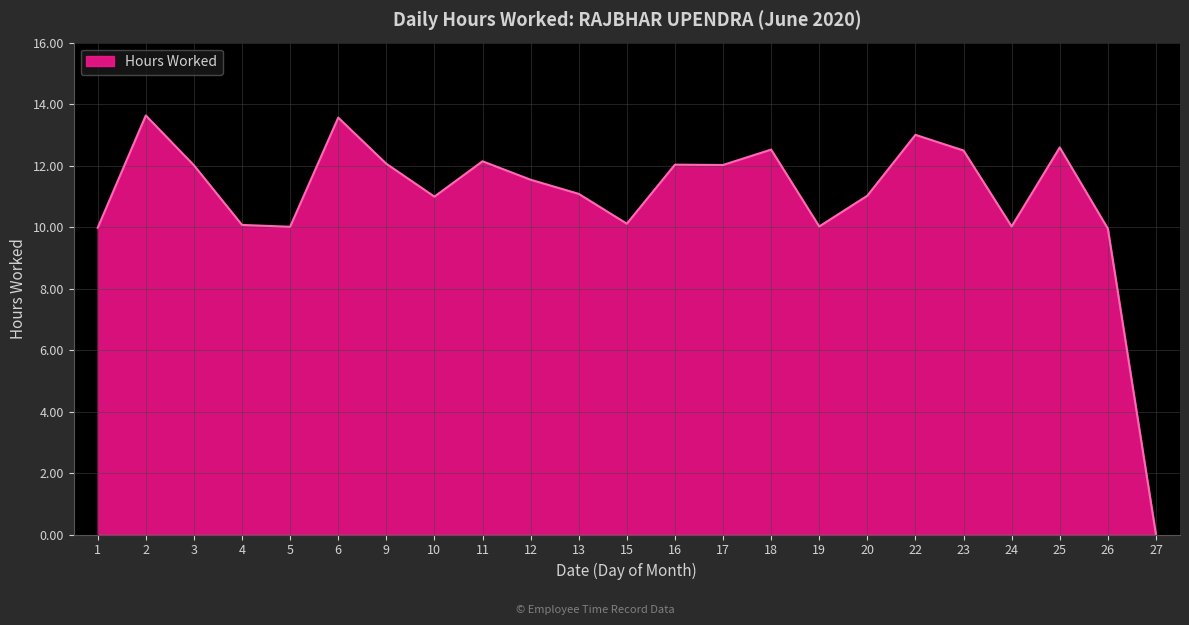

How many series are shown in this chart?

1